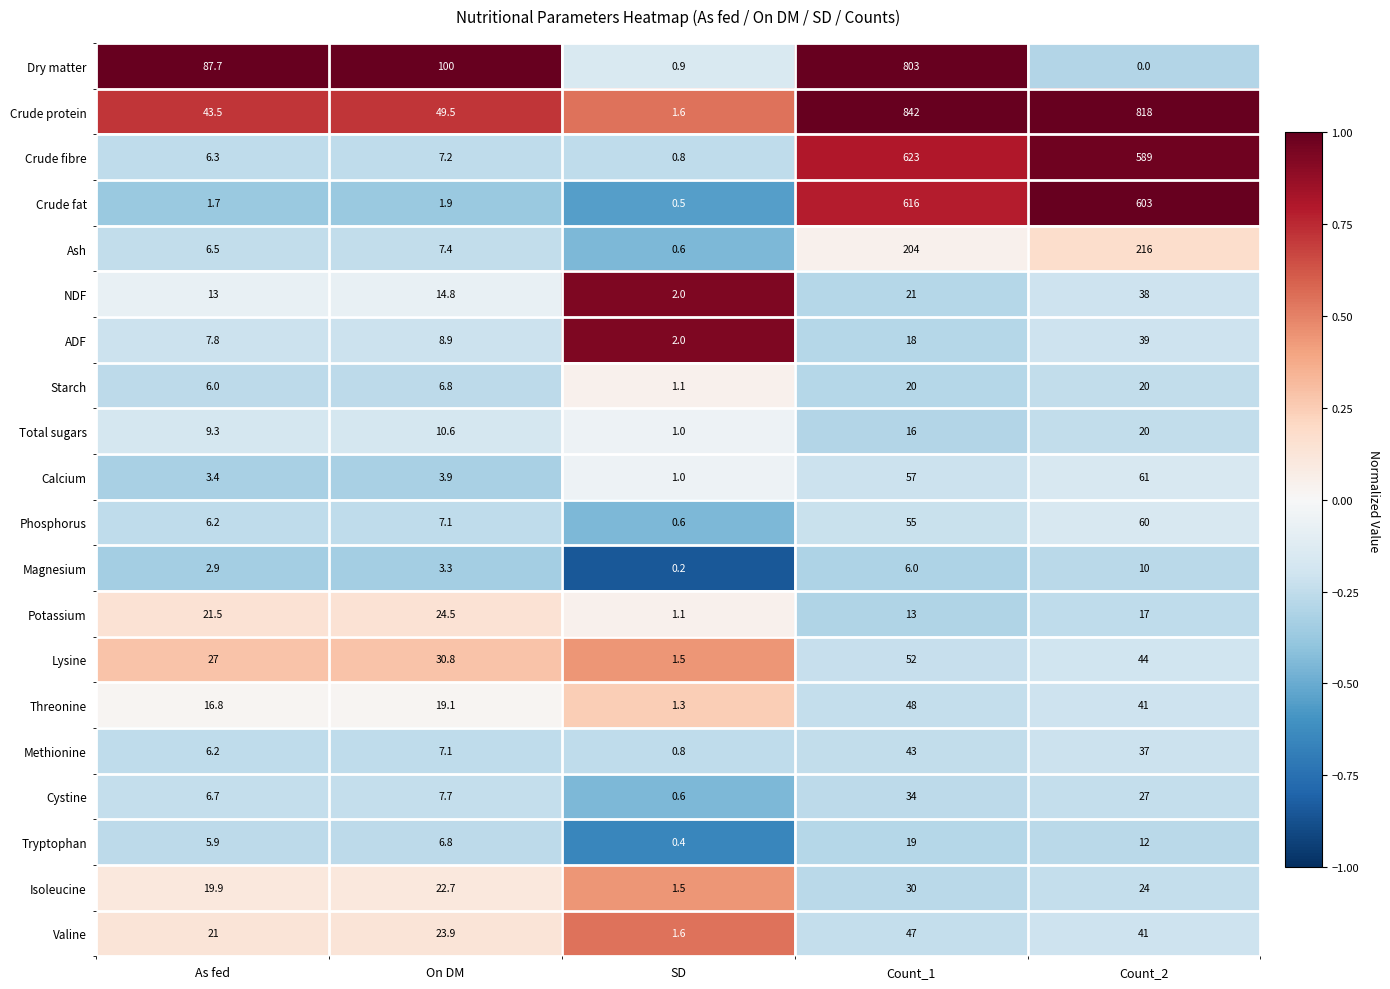

How many distinct data groups are displayed?

20